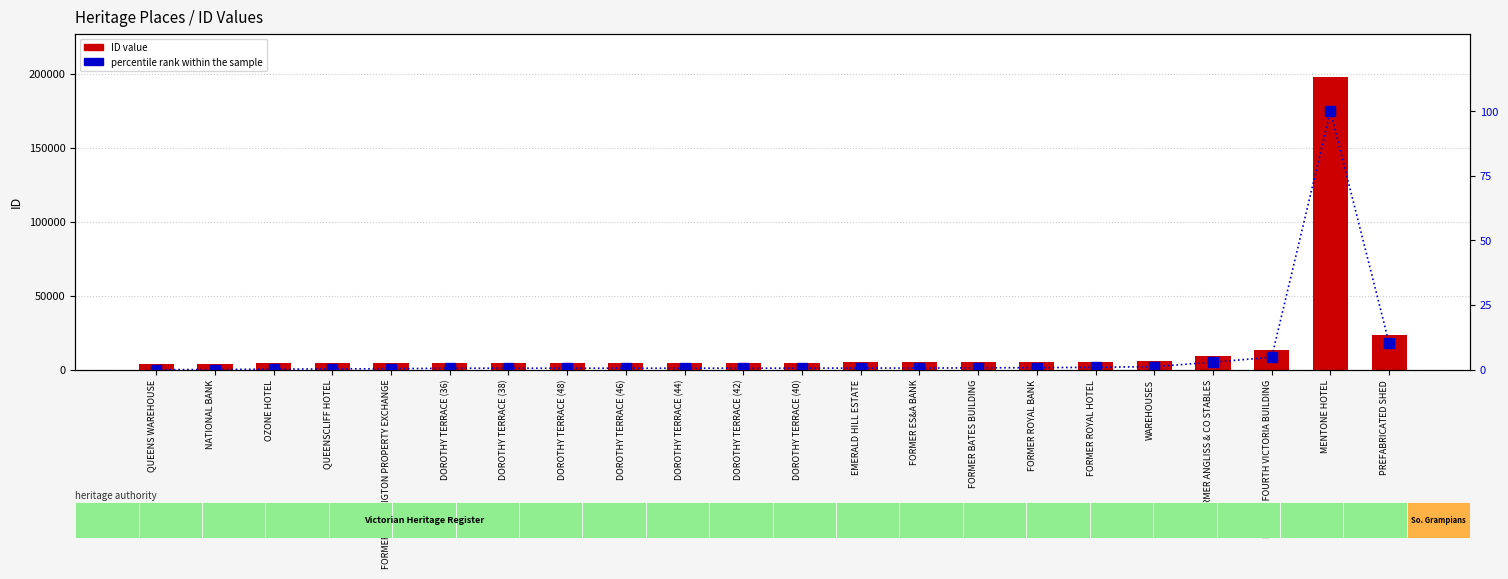

What is the total value across all series at FORMER ROYAL HOTEL?

5454.9